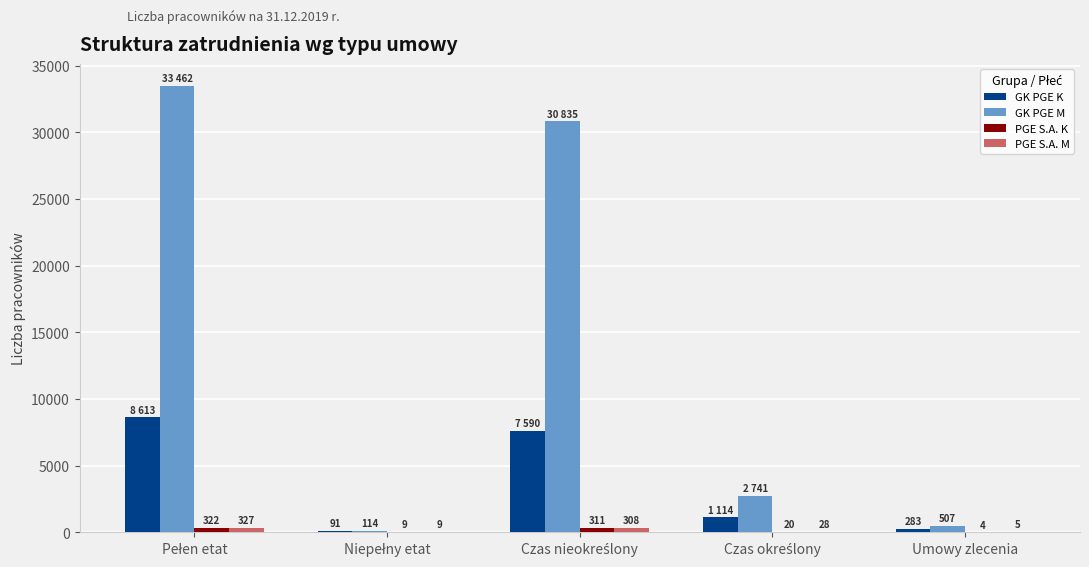

What is the maximum value for GK PGE M?

33462